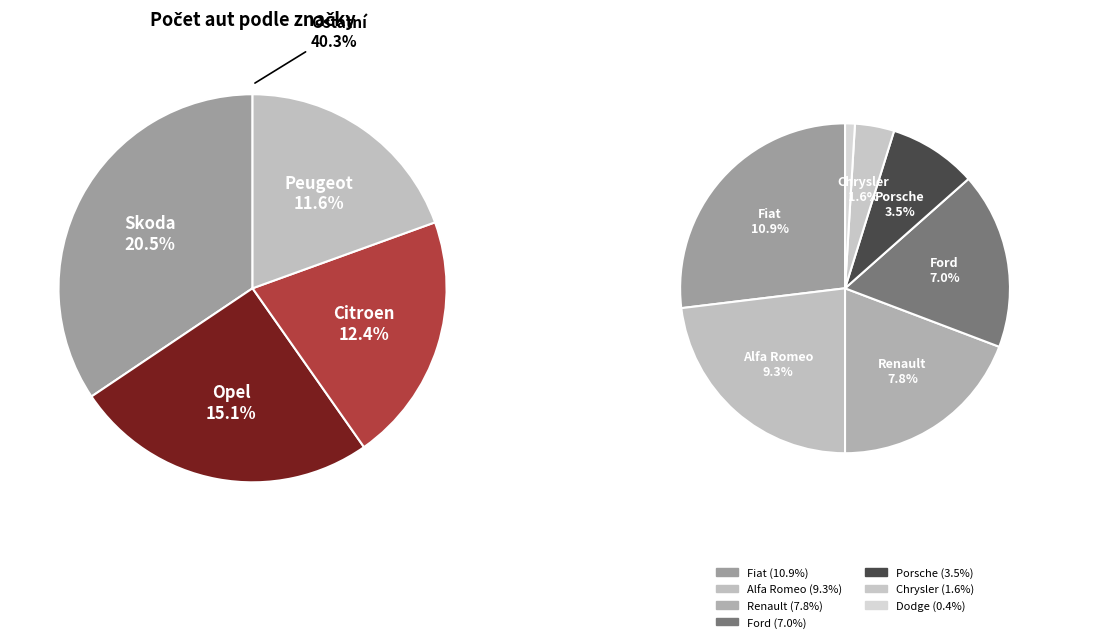

Does Fiat represent more than half of the total?

No